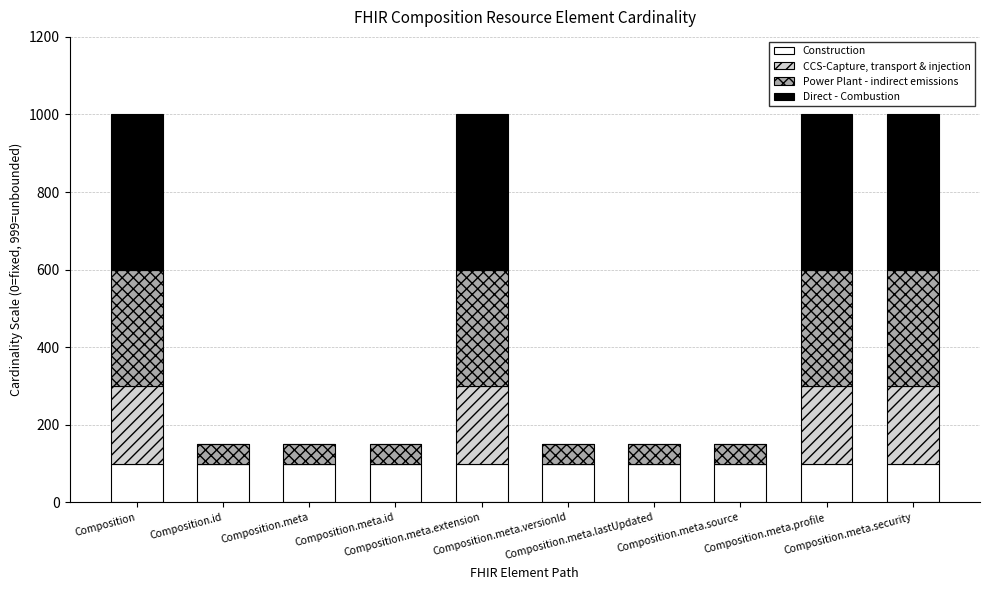

True or false: Direct - Combustion has a value of 679 at Composition.meta.security.

False